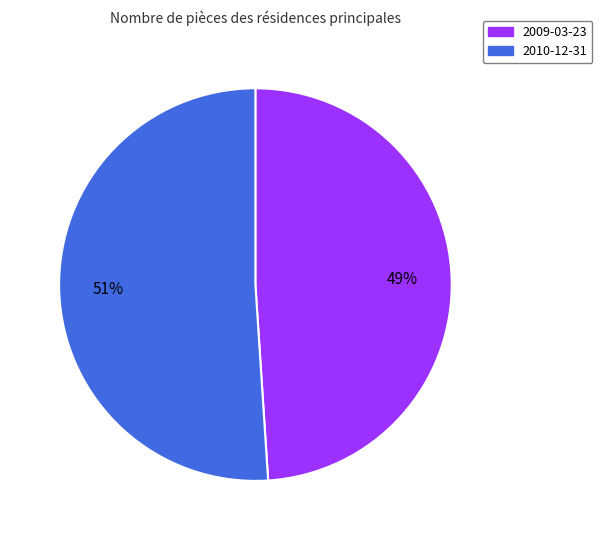

Between 2010-12-31 and 2009-03-23, which is larger?

2010-12-31